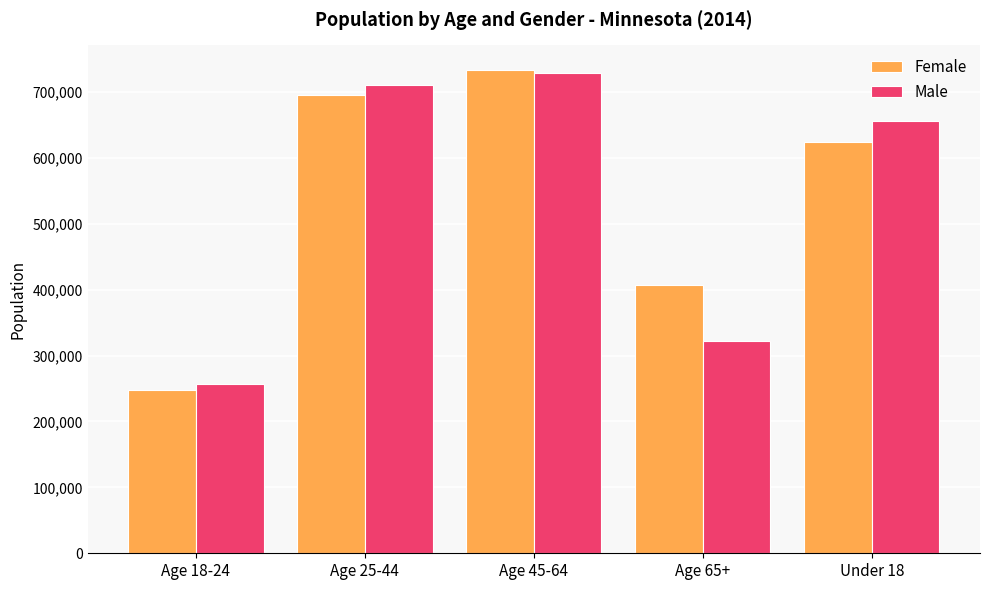

List the labels in order of Male value, largest first.

Age 45-64, Age 25-44, Under 18, Age 65+, Age 18-24